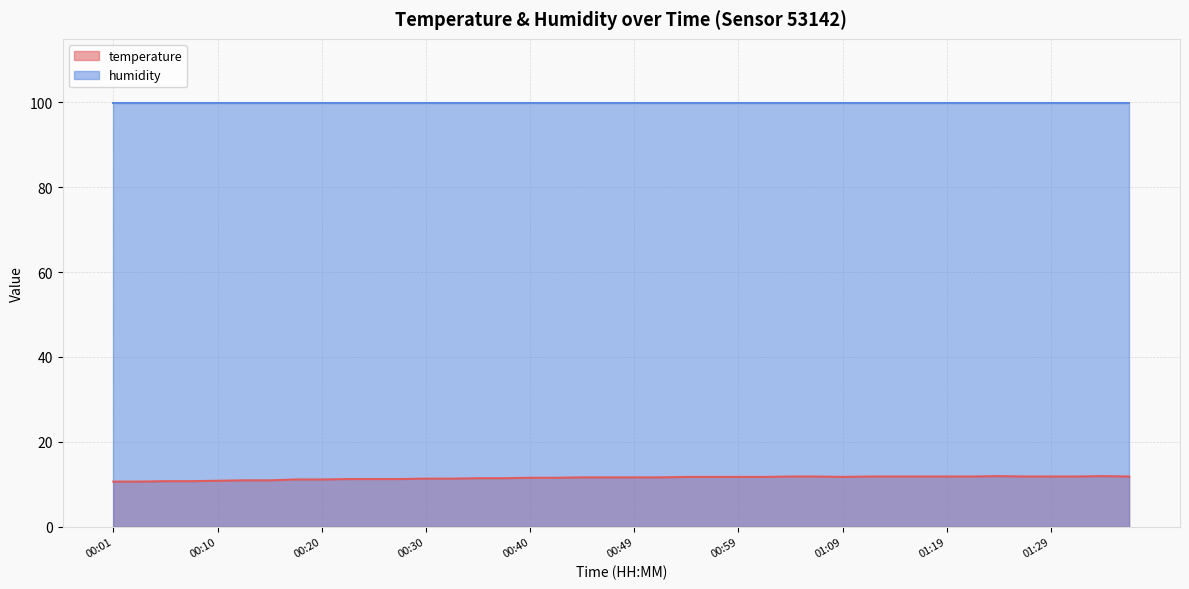

At which label is the value closest to 11?

00:13